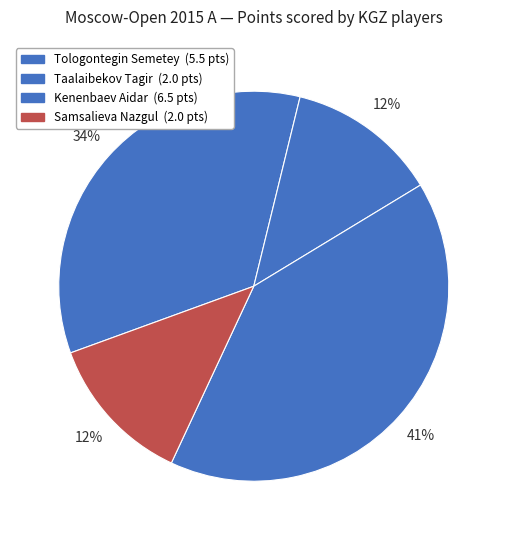

What percentage is the Tologontegin Semetey slice, to the nearest percent?

34%